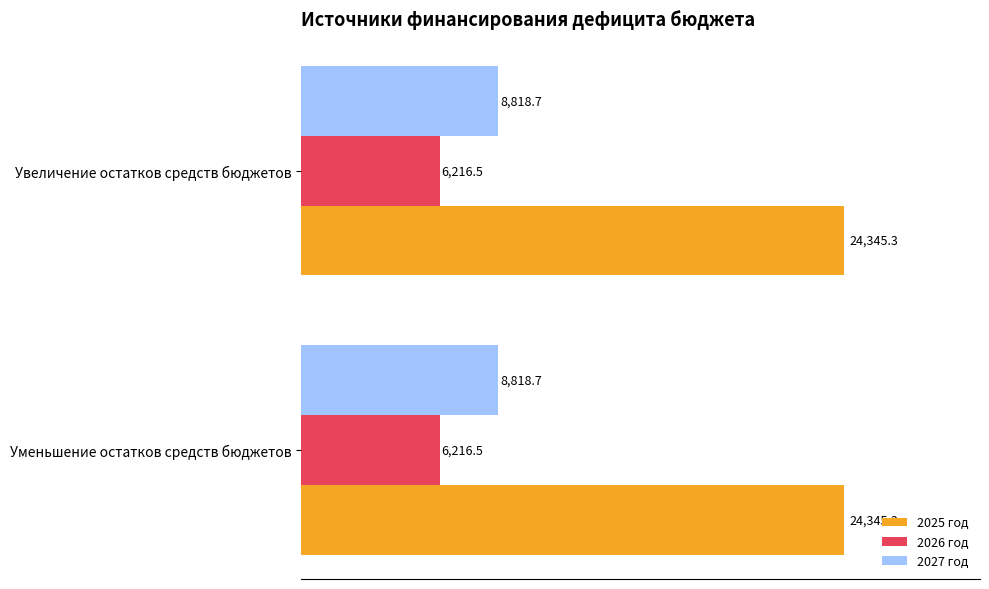

What is the maximum value for 2026 год?

6216.5